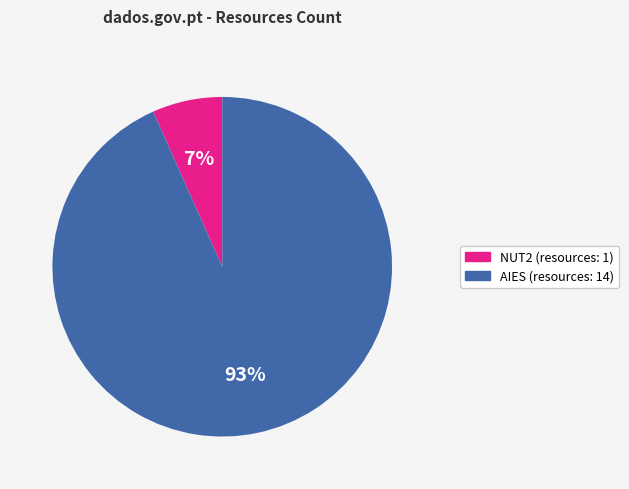

Is there a majority slice in this chart?

Yes